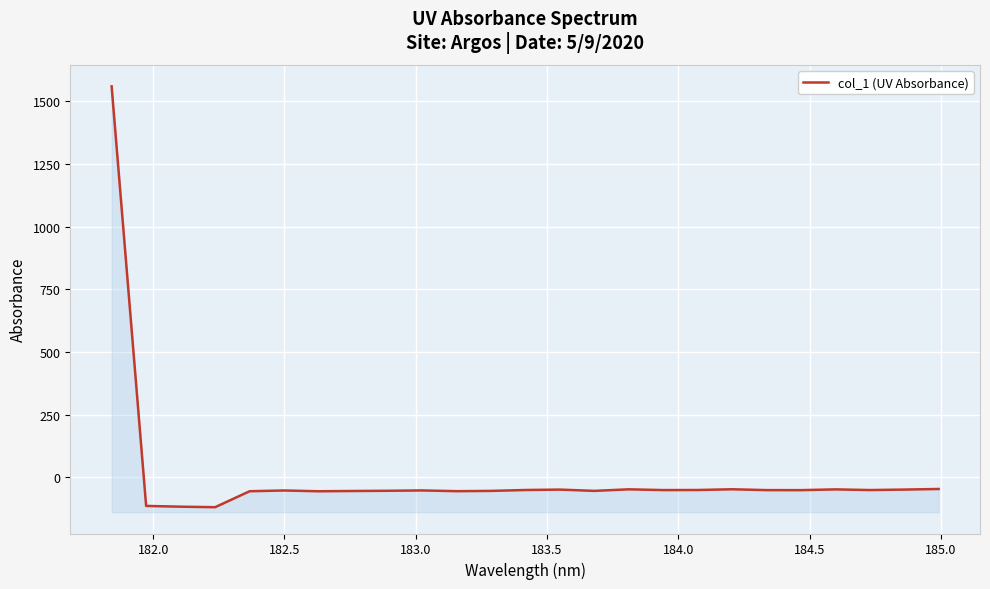

Reading left to right, transcribe all the data shown in this chart.

1560.0	-114.7	-117.8	-119.8	-56.1	-53.1	-56.2	-55.1	-54.3	-52.9	-55.9	-54.8	-51.2	-49.6	-54.7	-48.4	-51.5	-51.2	-48.2	-51.6	-51.7	-48.7	-51.4	-49.5	-47.1